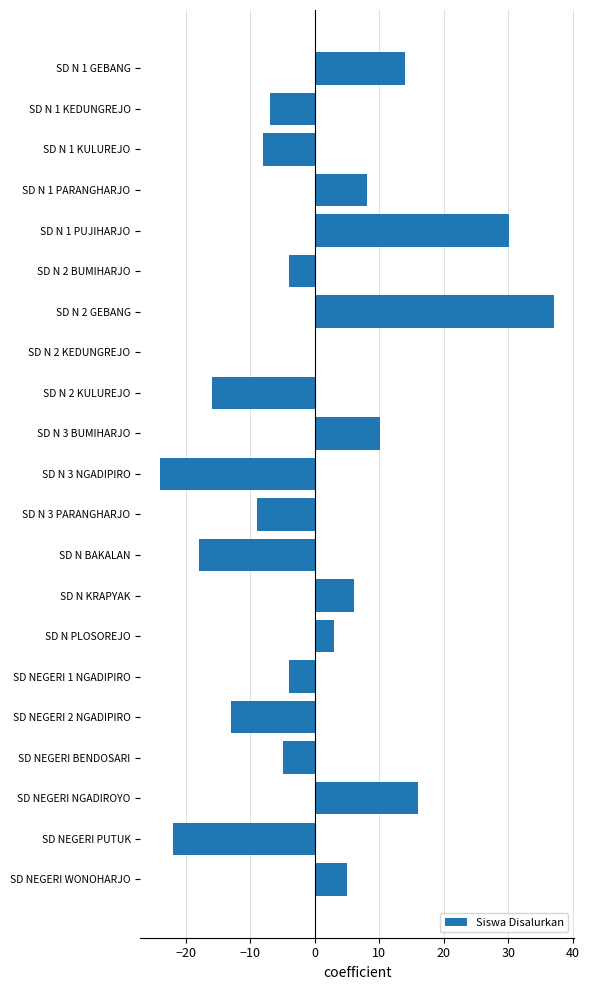

What is the change in value from SD N PLOSOREJO to SD NEGERI 2 NGADIPIRO?

-16.0